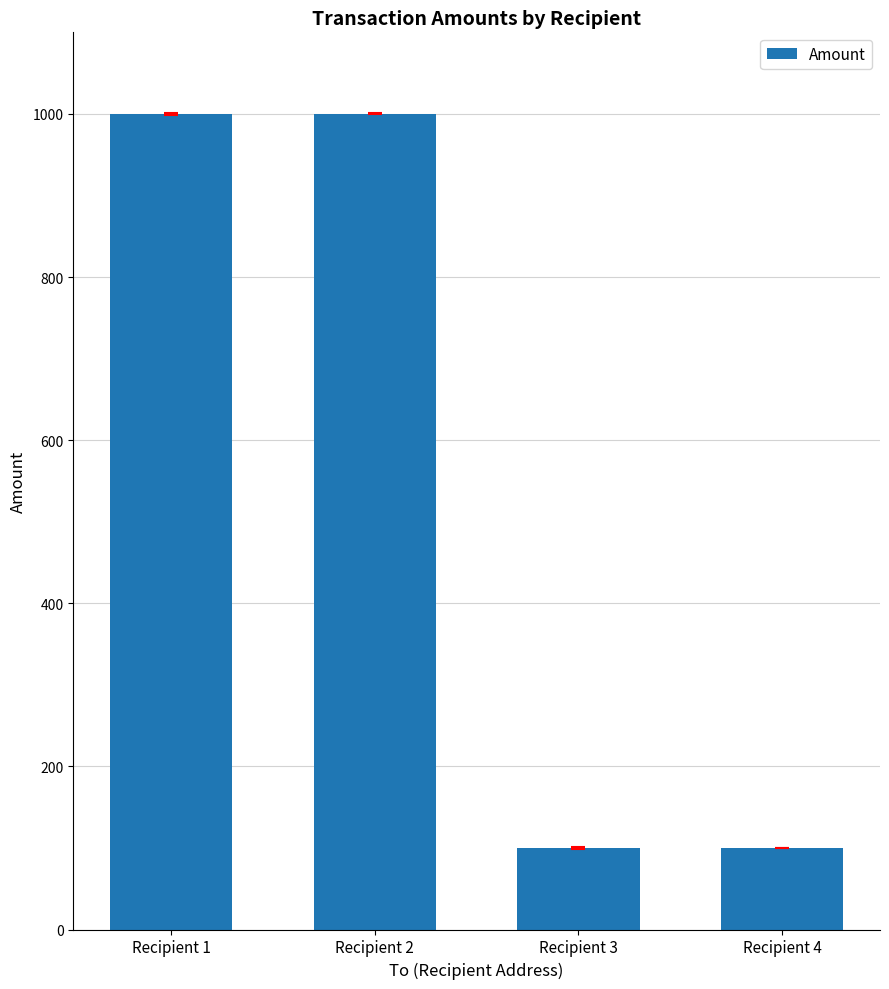

Is it true that the value at Recipient 4 is 163.9?

False